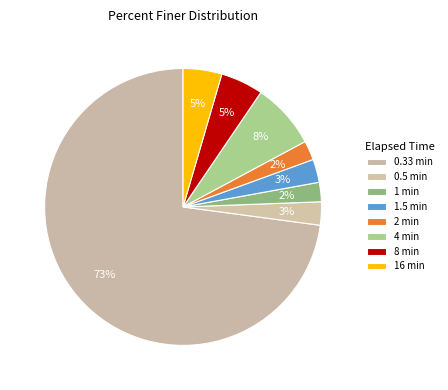

Is the sum of 2 min and 4 min greater than half?

No